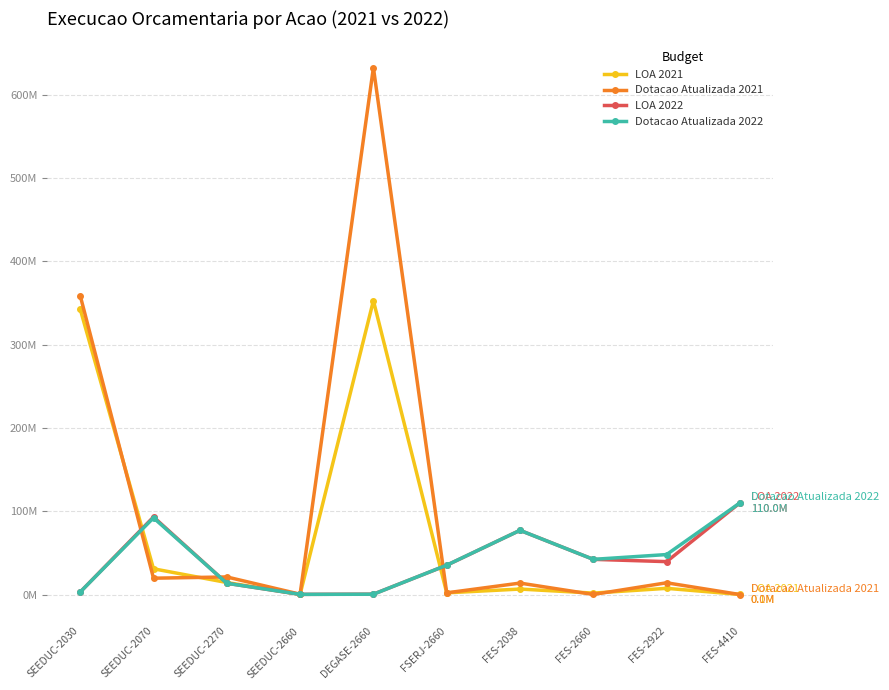

Does the chart have visible grid lines?

Yes